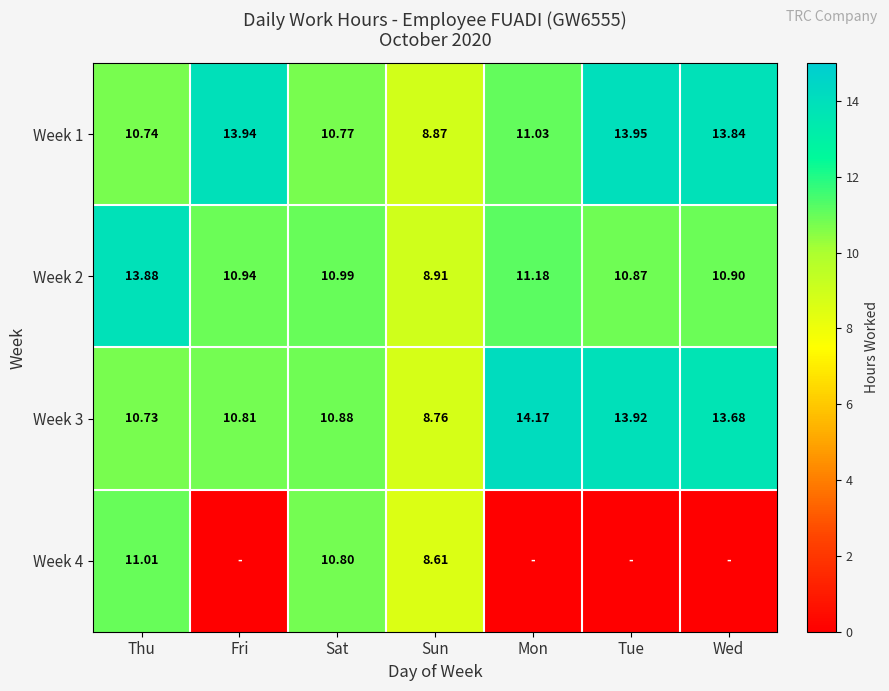

At how many categories does at least one series exceed 8?

7